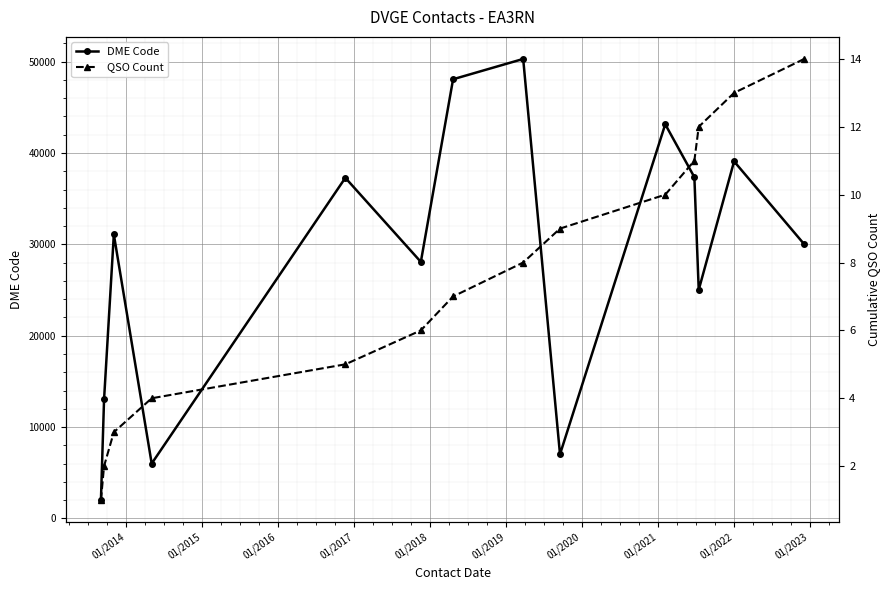

In DME Code, how many points are lower than both neighbors (excluding endpoints)?

4